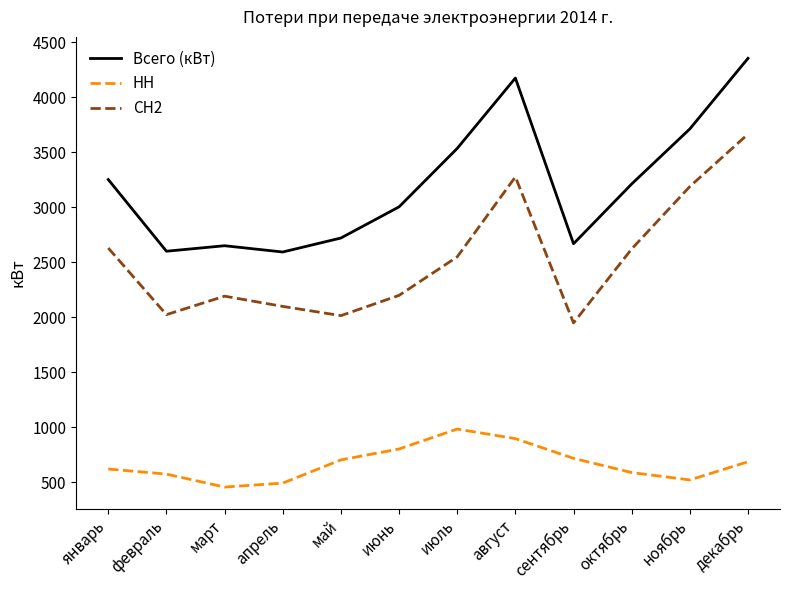

Between октябрь and ноябрь, which series saw the biggest shift?

СН2